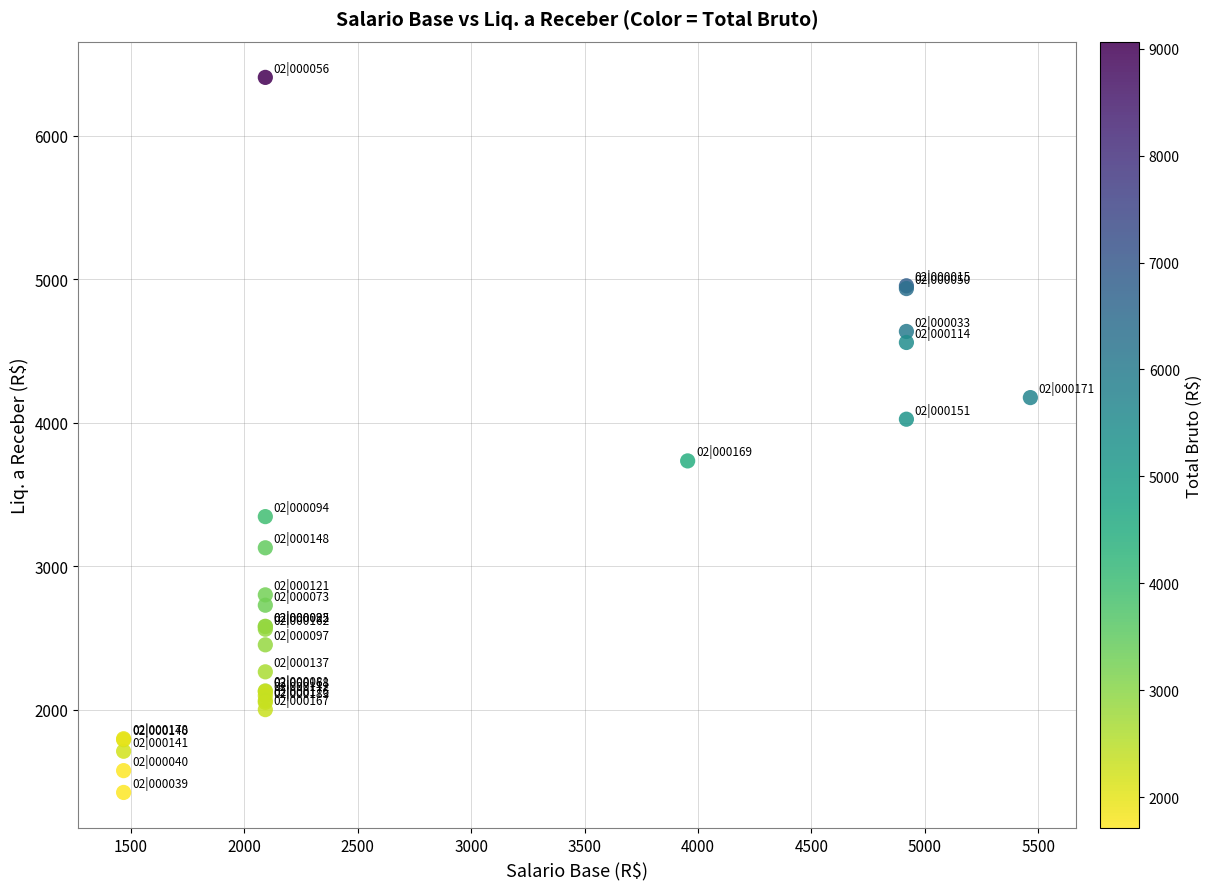

What Y value in the scatter plot is closest to 3913?

4023.2